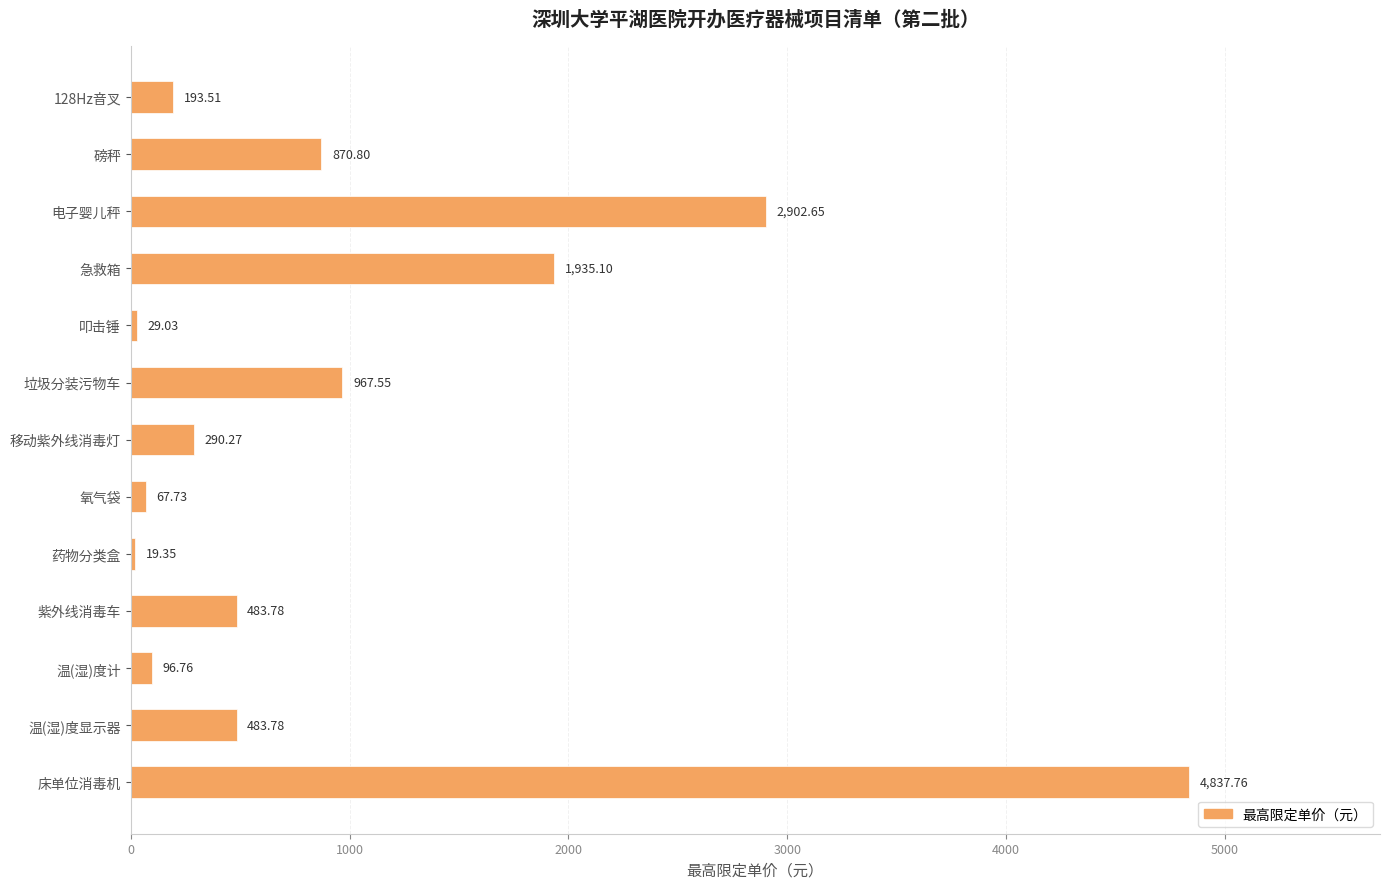

What is the difference between the second highest and second lowest values?

2873.6